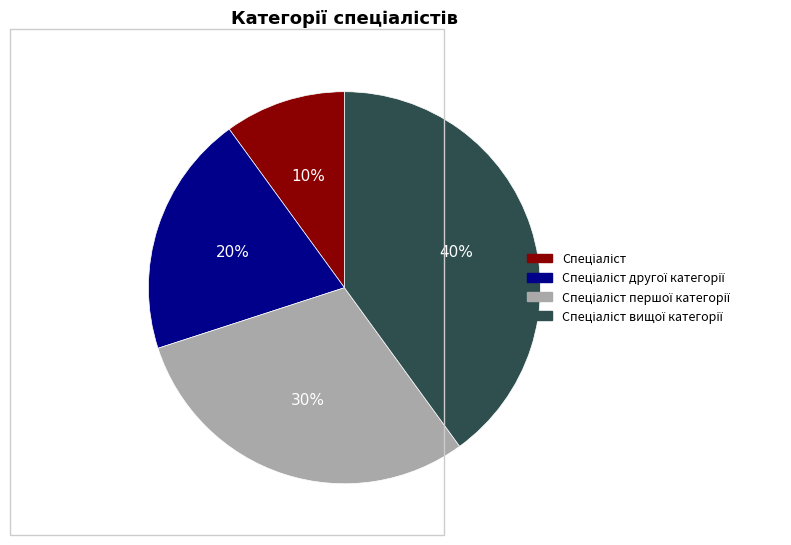

To the nearest percent, what is the average slice percentage?

25%